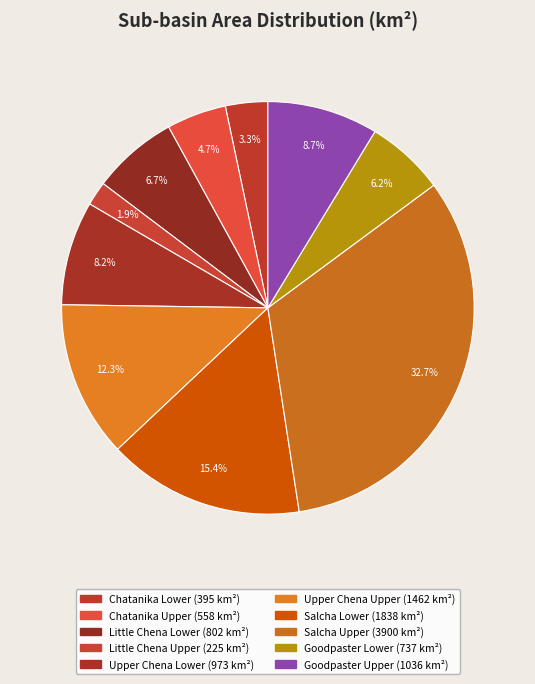

What percentage do Chatanika Upper and Salcha Upper together represent?

37.4%